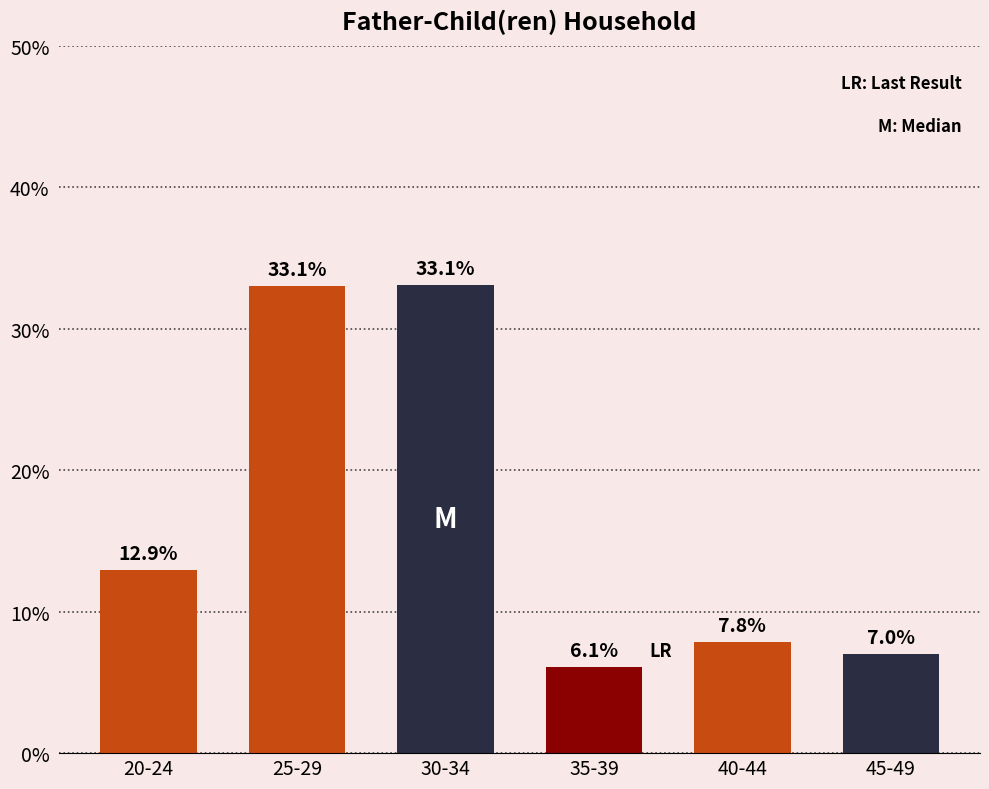

Reading right to left, transcribe all the data shown in this chart.

7.0	7.8	6.1	33.1	33.1	12.9